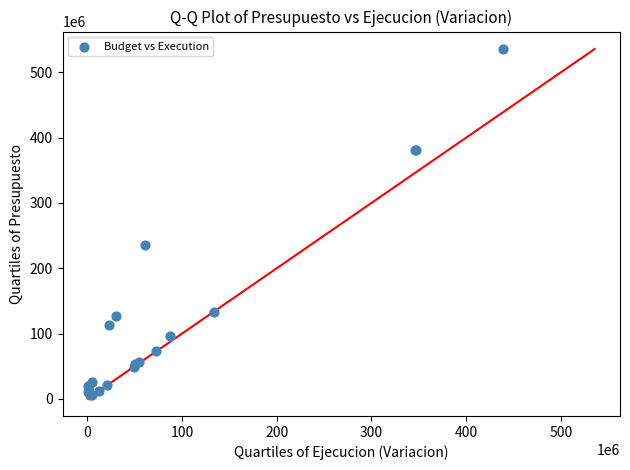

What Y value in the scatter plot is closest to 271224527?

236022674.3